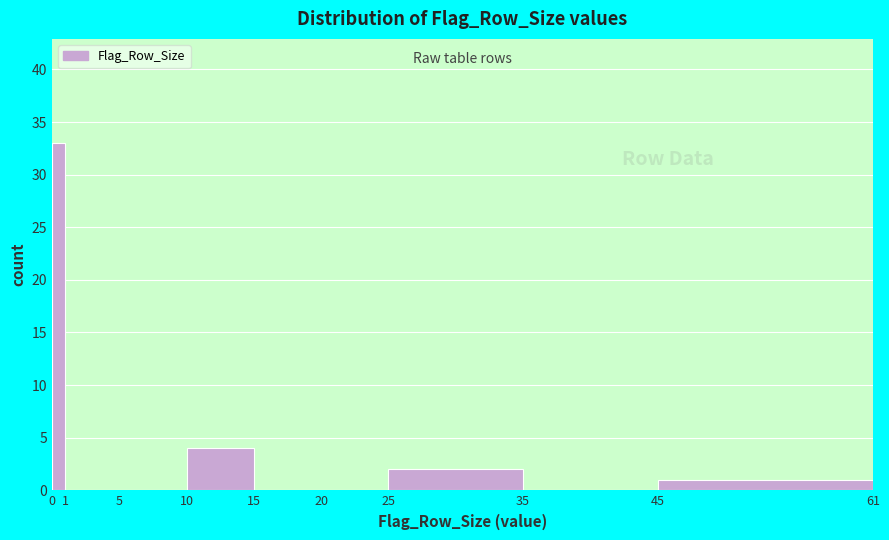

How tall is the bar that spans 45 to 61 on the x-axis? The values are not printed on the chart, so give them approximately, as read against the axis.

1